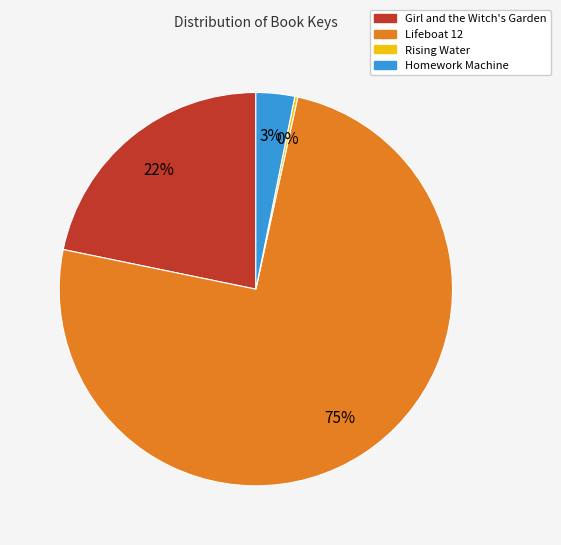

Combined, do Lifeboat 12 and Girl and the Witch's Garden account for over 50%?

Yes